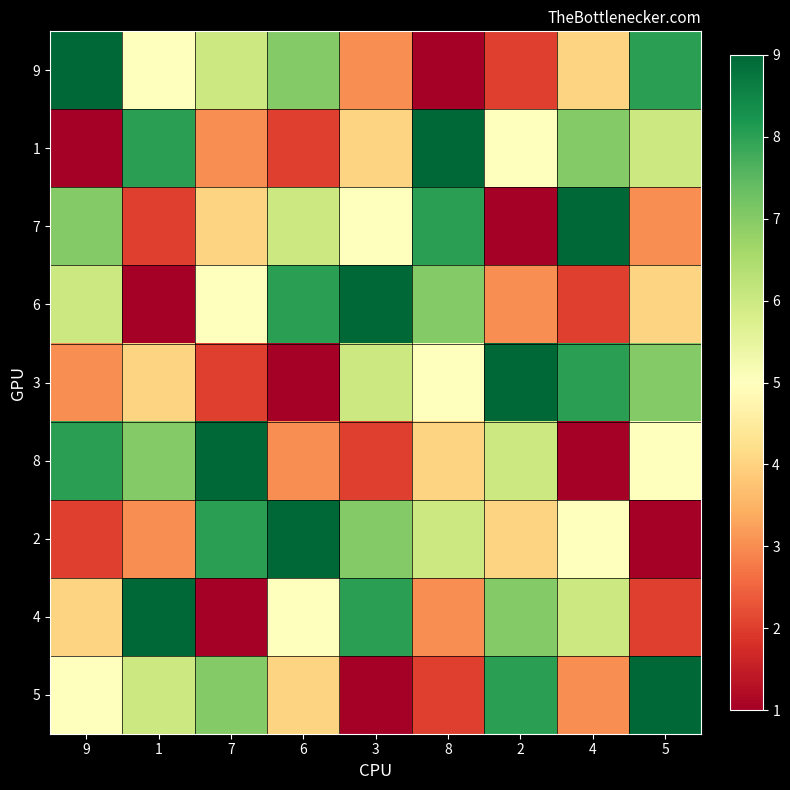

Between 2 and 5, which series saw the biggest shift?

9